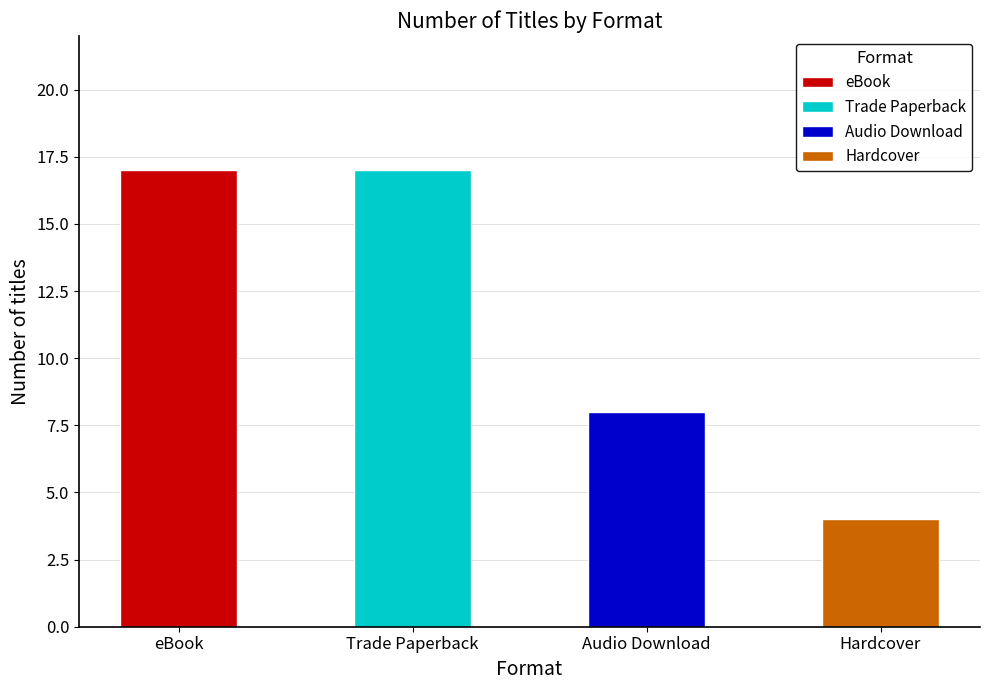

List the labels in order of value, smallest first.

Hardcover, Audio Download, eBook, Trade Paperback